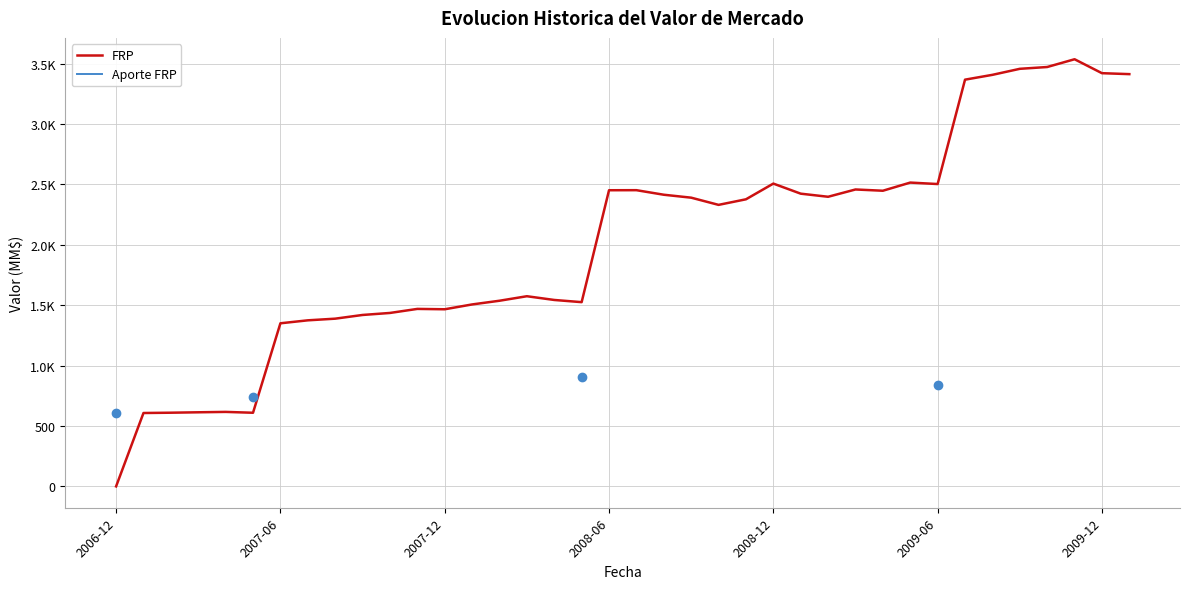

True or false: Aporte FRP and FRP intersect in this chart.

False